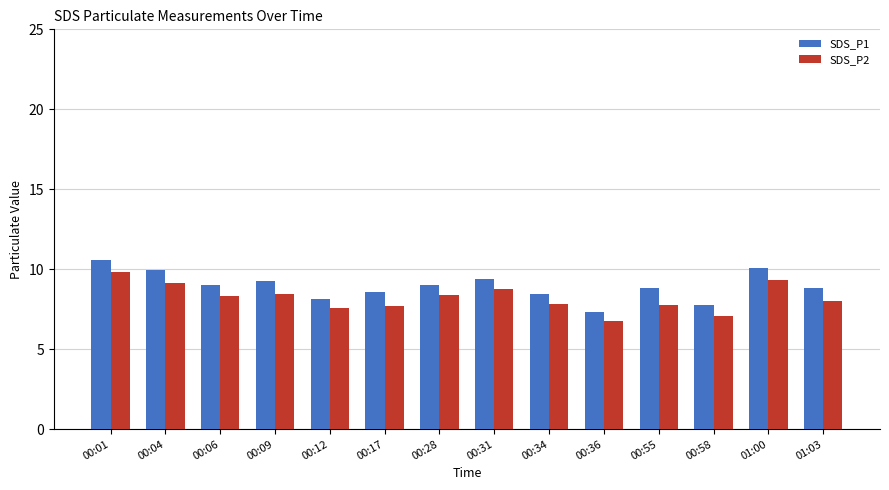

Read the SDS_P1 value at 00:31.

9.4